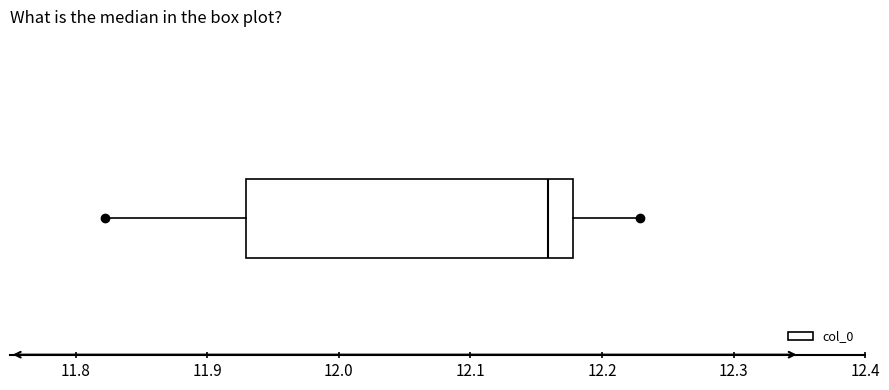

Read this box plot against the x-axis: the position of the median line, the range covered by the box, and the ends of both whiskers. The values are not printed on the chart, so give them approximately, as read against the axis.

median 12.16, box 11.93 to 12.18, whiskers 11.82 to 12.23